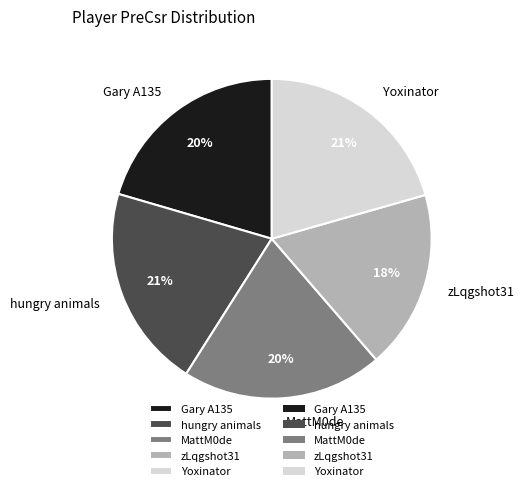

Between MattM0de and zLqgshot31, which is larger?

MattM0de